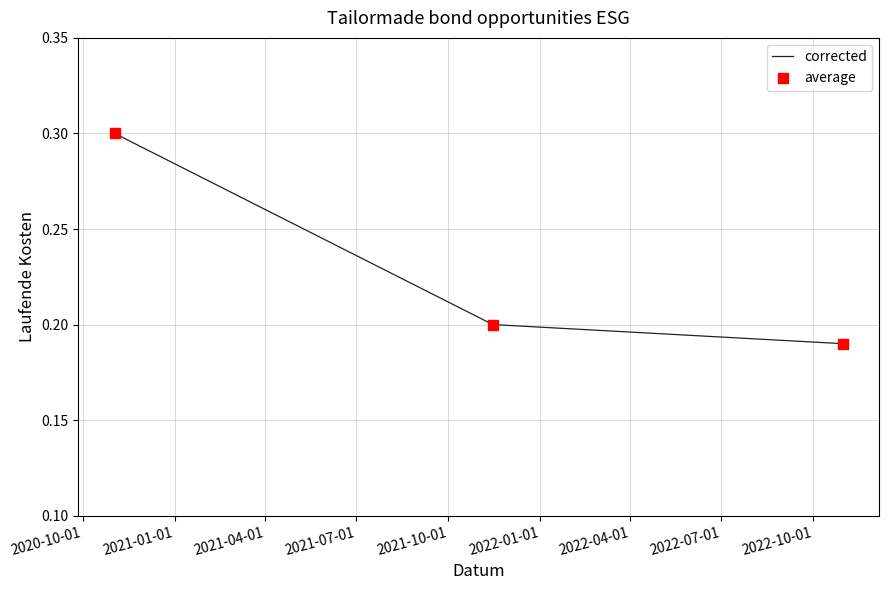

What is the greatest value displayed?

0.3